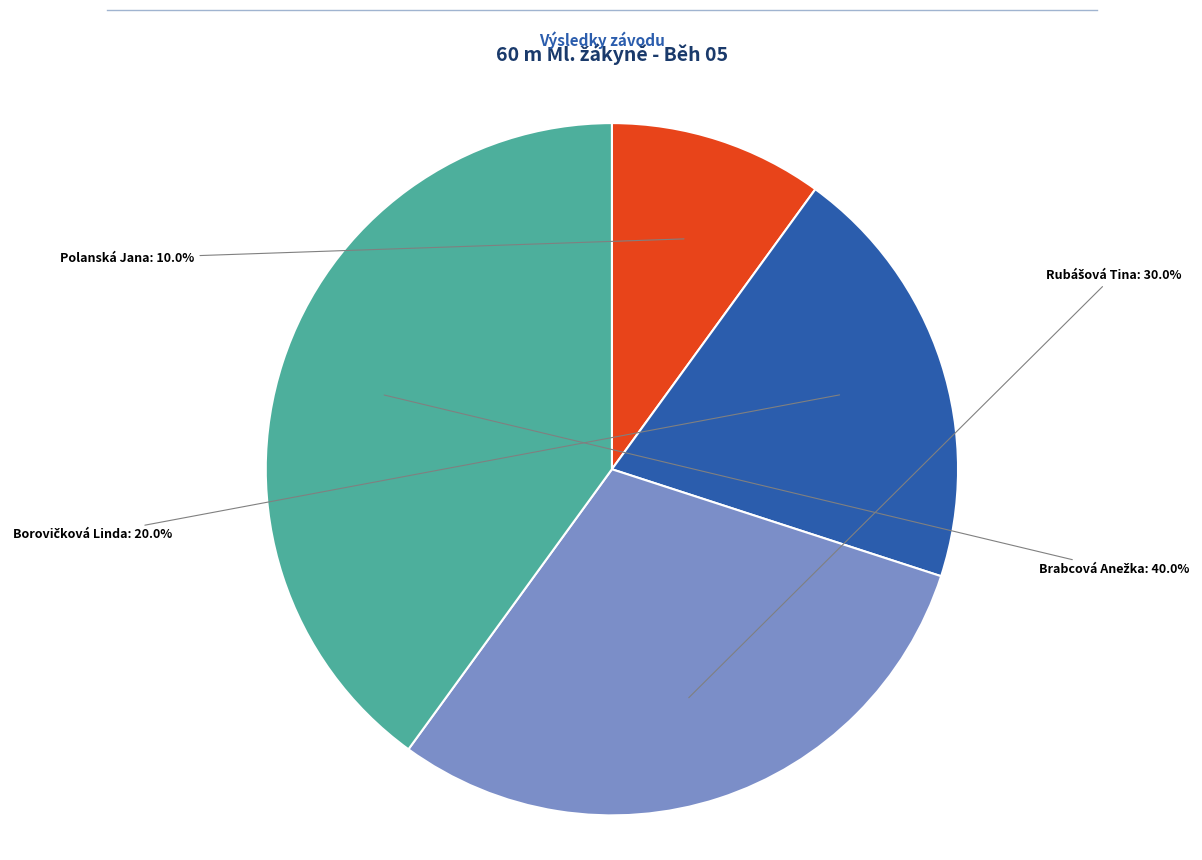

Which slice is the smallest?

Polanská Jana